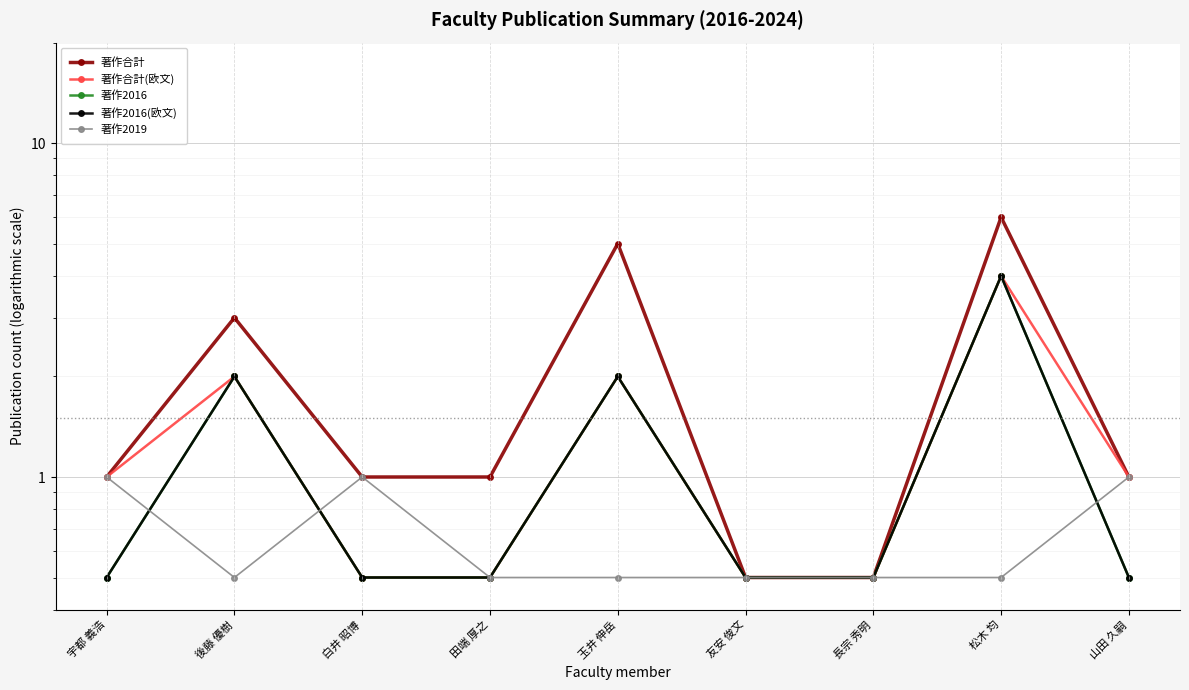

Rank the categories by 著作2016 value from lowest to highest.

宇都 義浩, 白井 昭博, 田端 厚之, 友安 俊文, 長宗 秀明, 山田 久嗣, 後藤 優樹, 玉井 伸岳, 松木 均